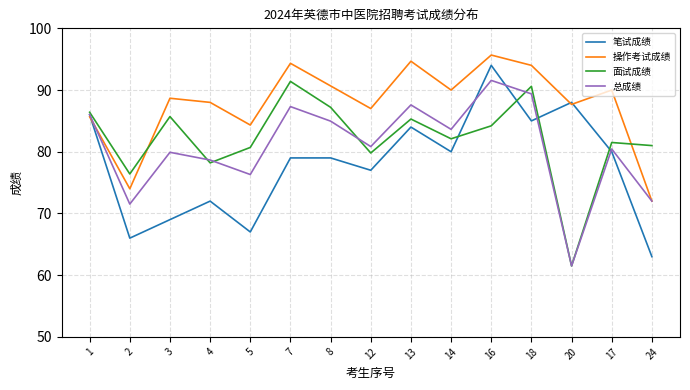

Does the chart display data point markers on the line(s)?

No